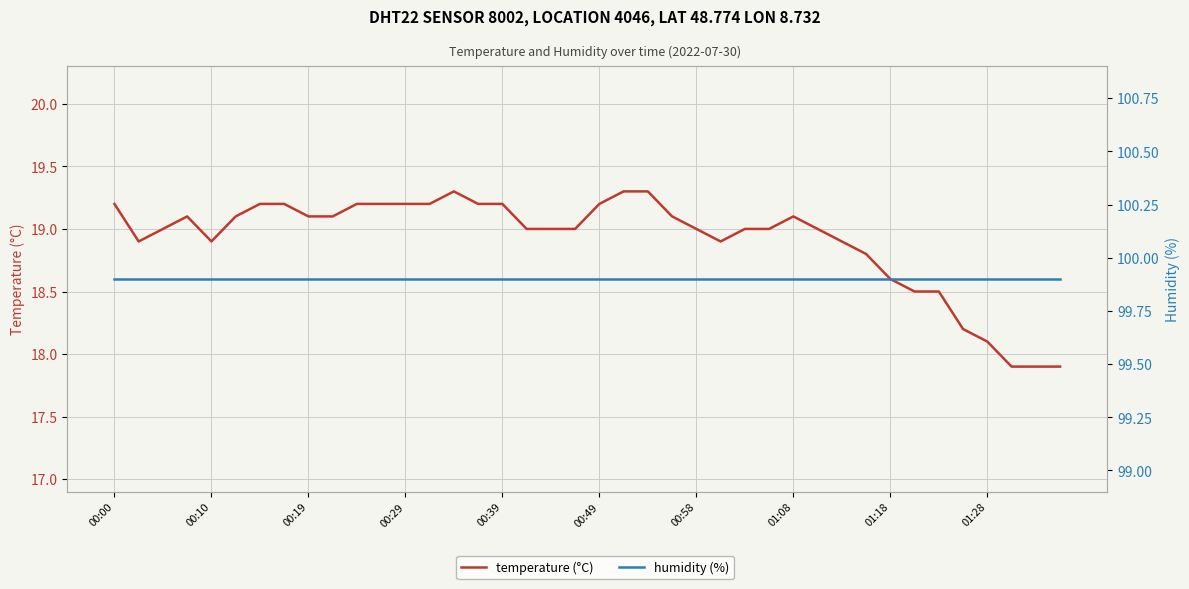

The humidity (%) series shows 99.9 at 01:28. True or false?

True